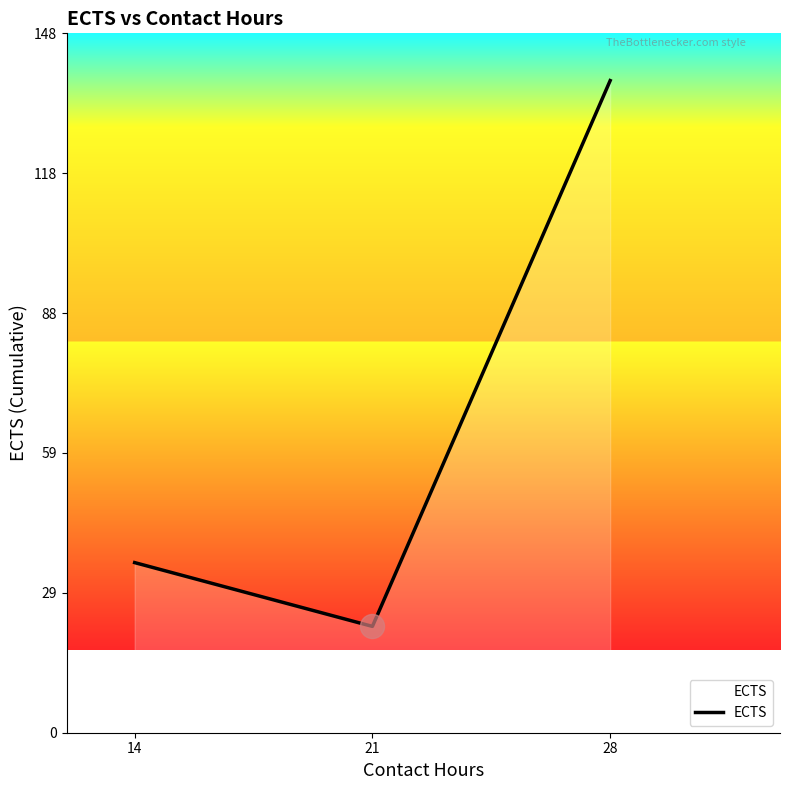

Between 14 and 28, which is larger?

28